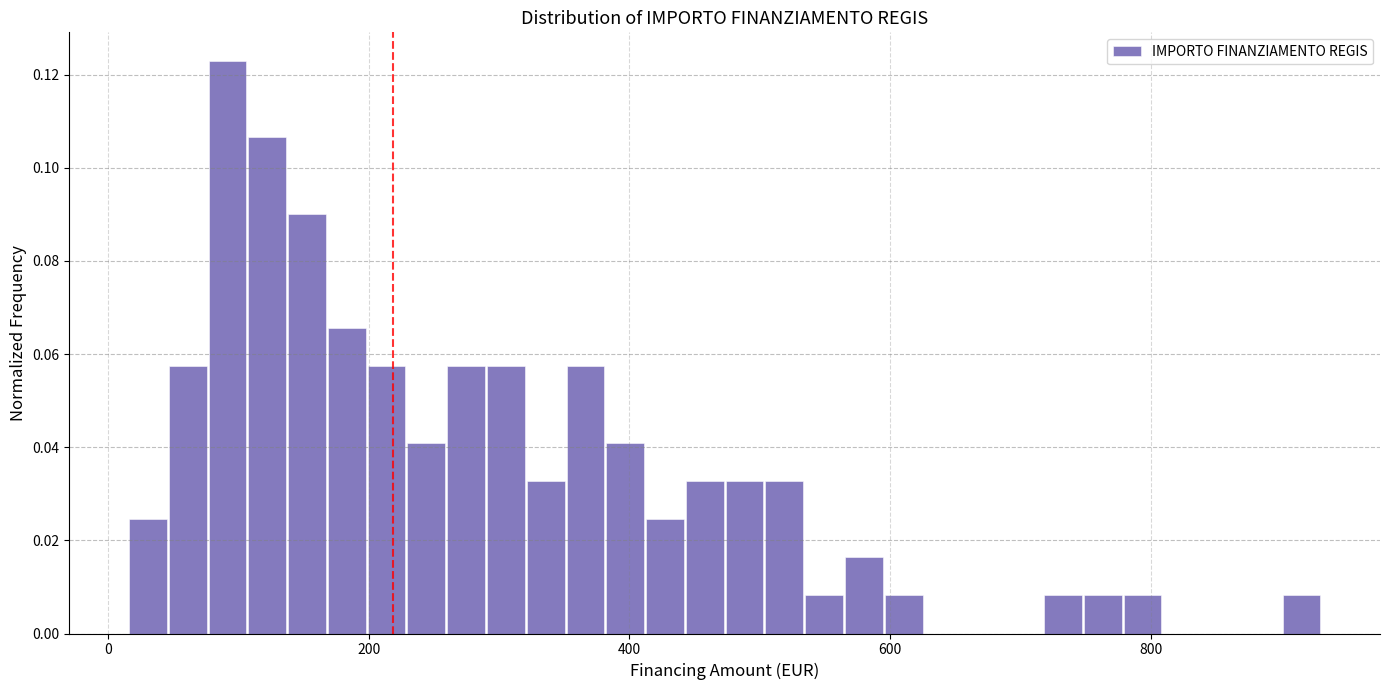

Read against the x-axis, roughly where is the centre of the tallest bar?

100